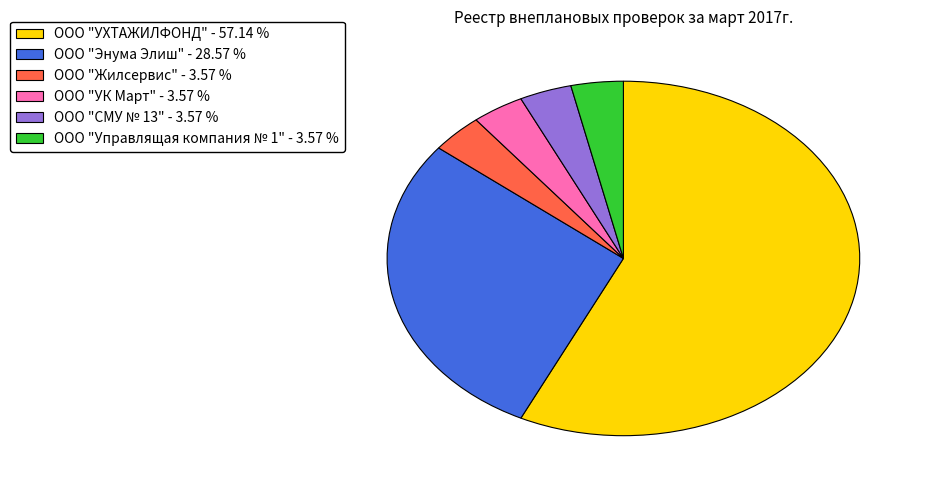

Which has a higher value, ООО "УК Март" - 3.57 % or ООО "УХТАЖИЛФОНД" - 57.14 %?

ООО "УХТАЖИЛФОНД" - 57.14 %